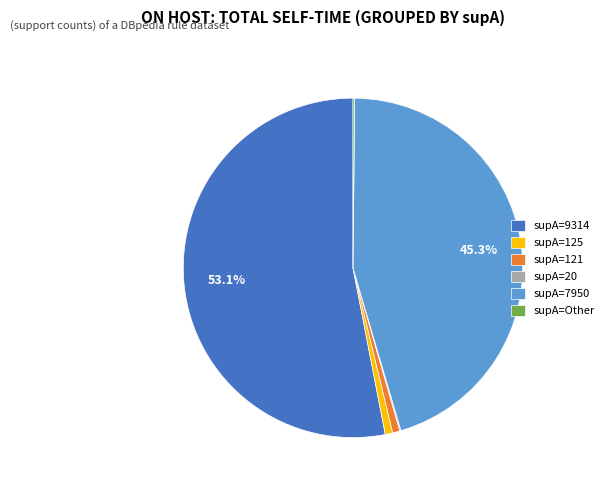

What is the largest slice in the pie chart?

supA=9314